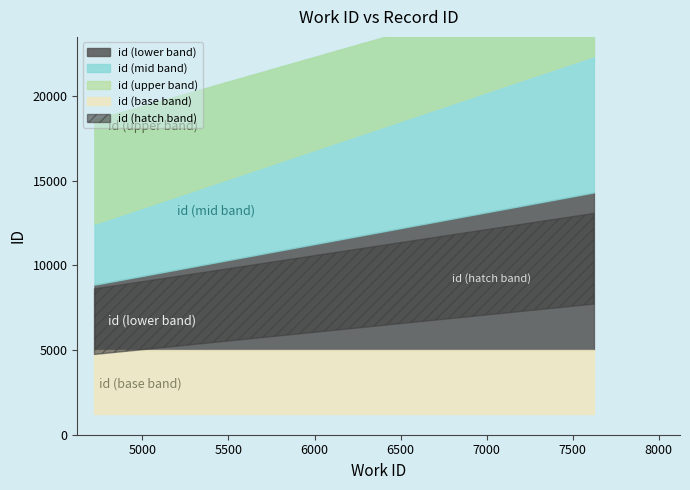

What is the value of the 1st point from the left?

12457